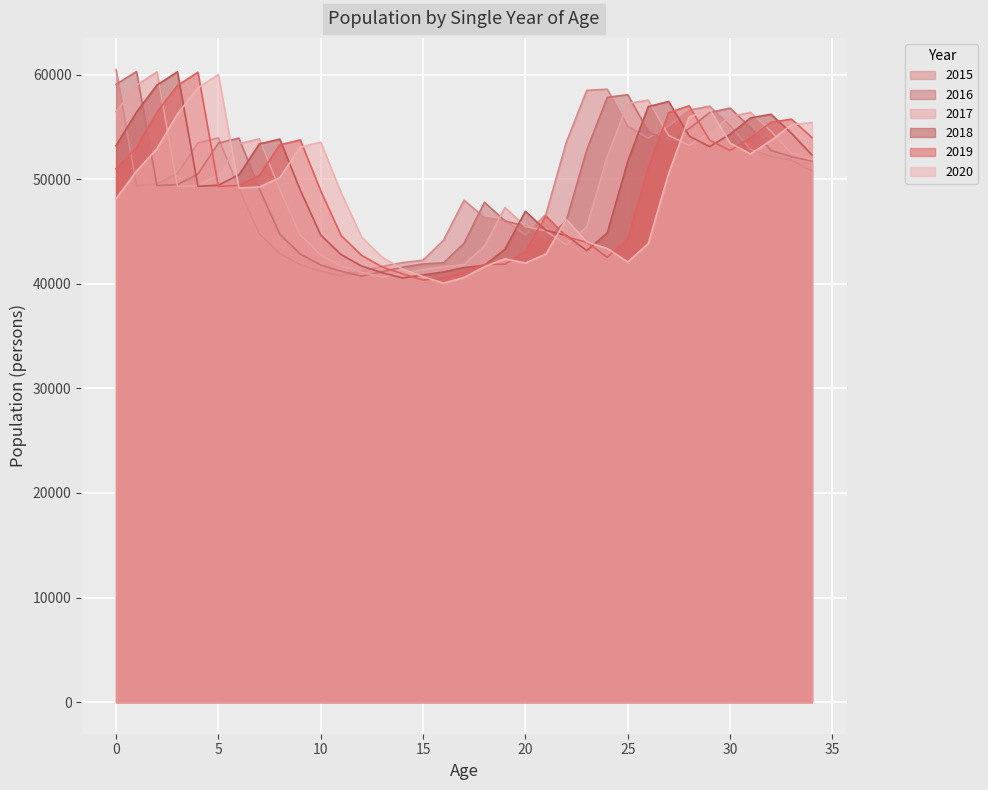

Is the value of 2017 at 26 greater than the value of 2015 at 34?

Yes